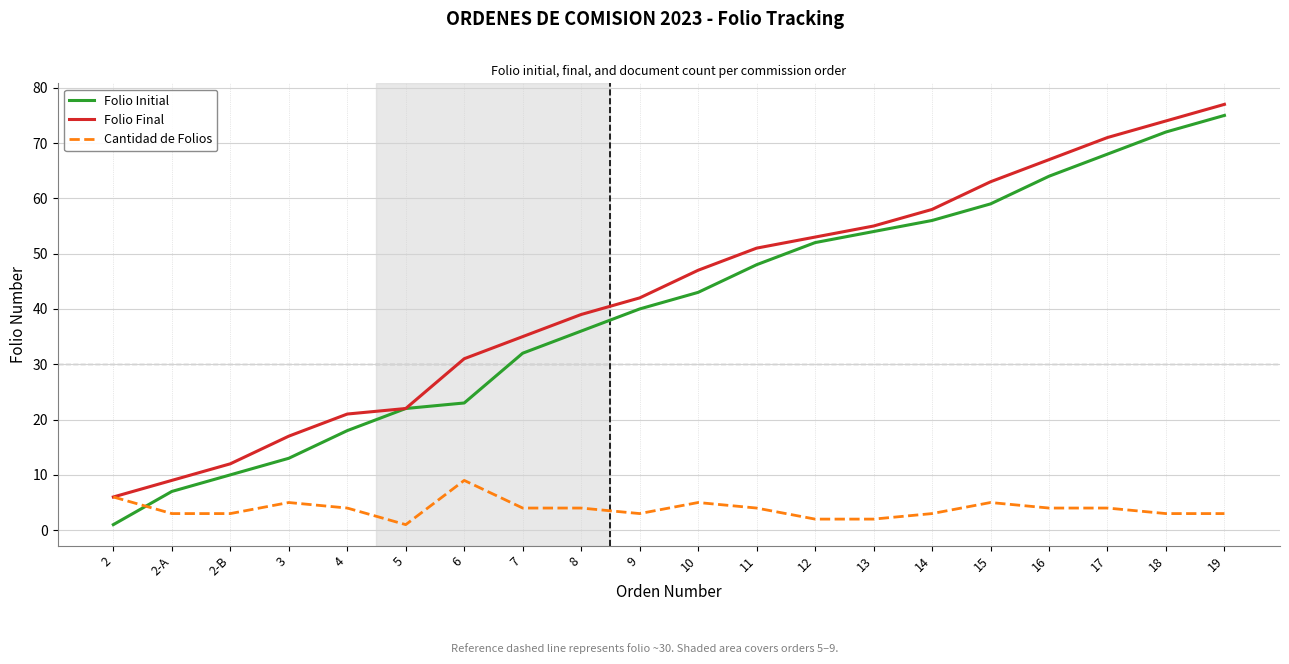

What is the minimum value for Folio Initial?

1